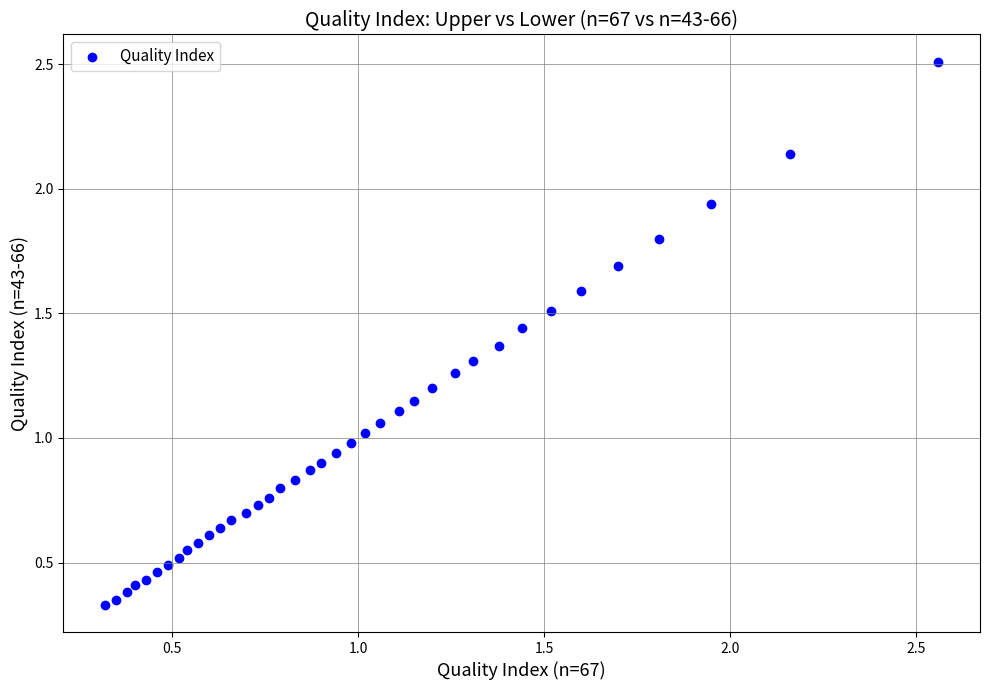

What is the range of Y values (max minus min)?

2.2